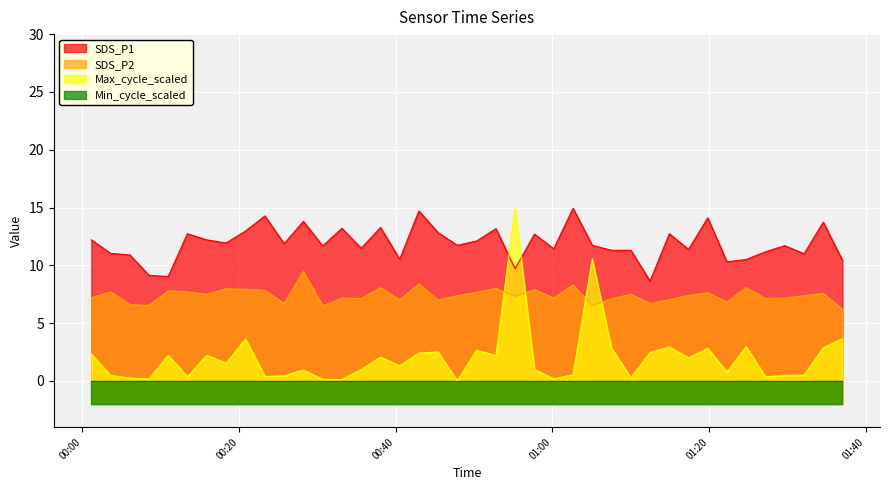

True or false: Max_cycle_scaled and SDS_P1 cross at least once.

True